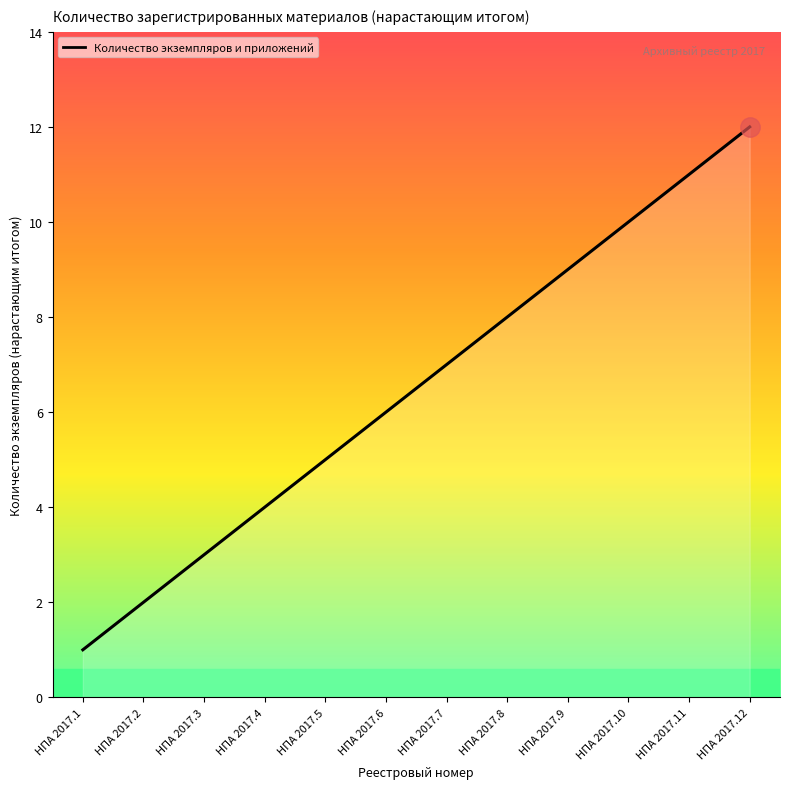

True or false: the data has more than 2 interior local peaks.

False